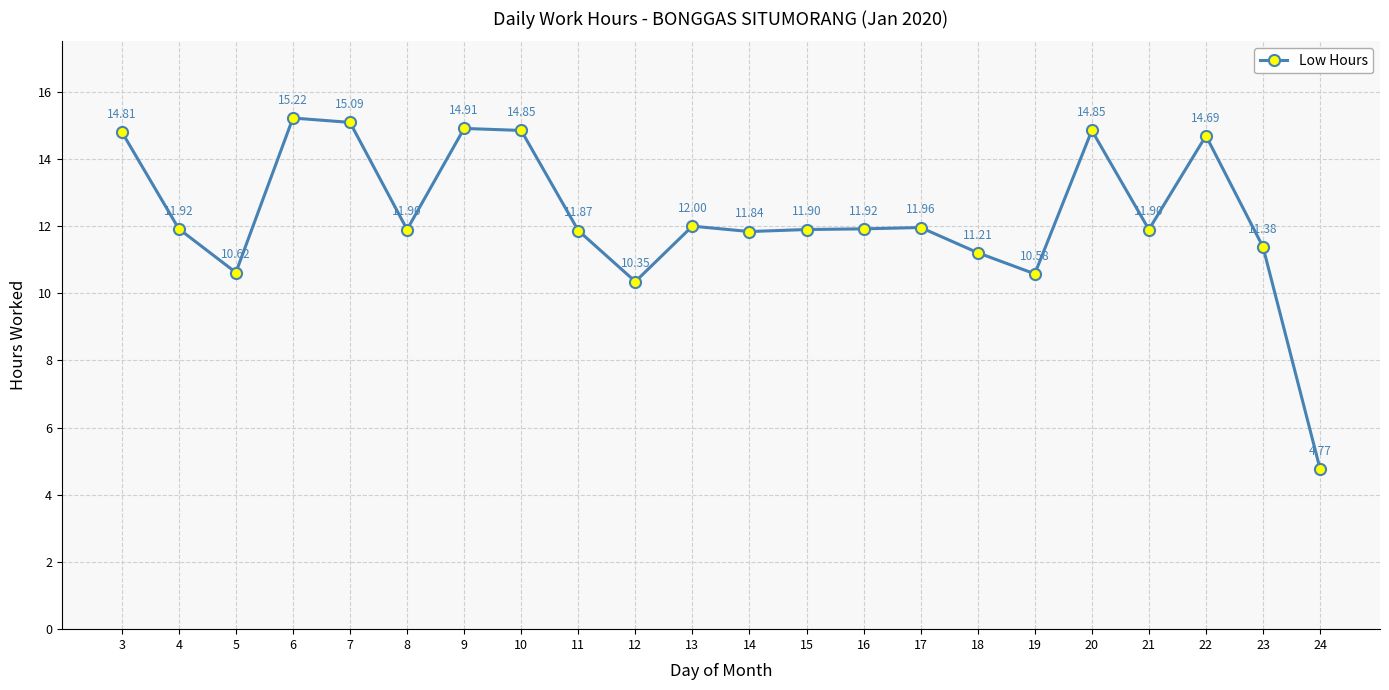

What is the change in value from 7 to 8?

-3.2